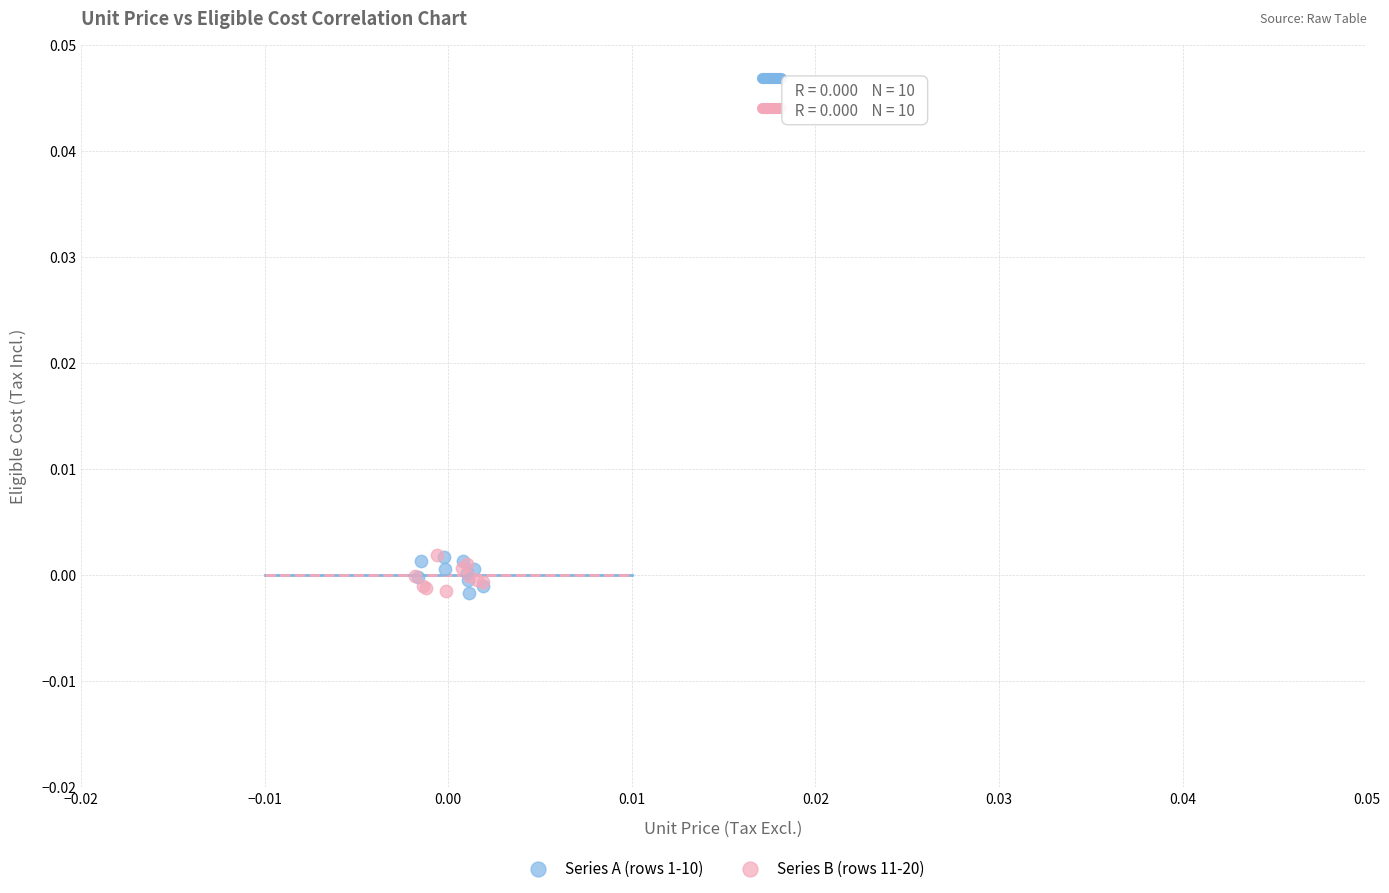

What are all the series names shown in the legend?

Series A (rows 1-10), Series B (rows 11-20)